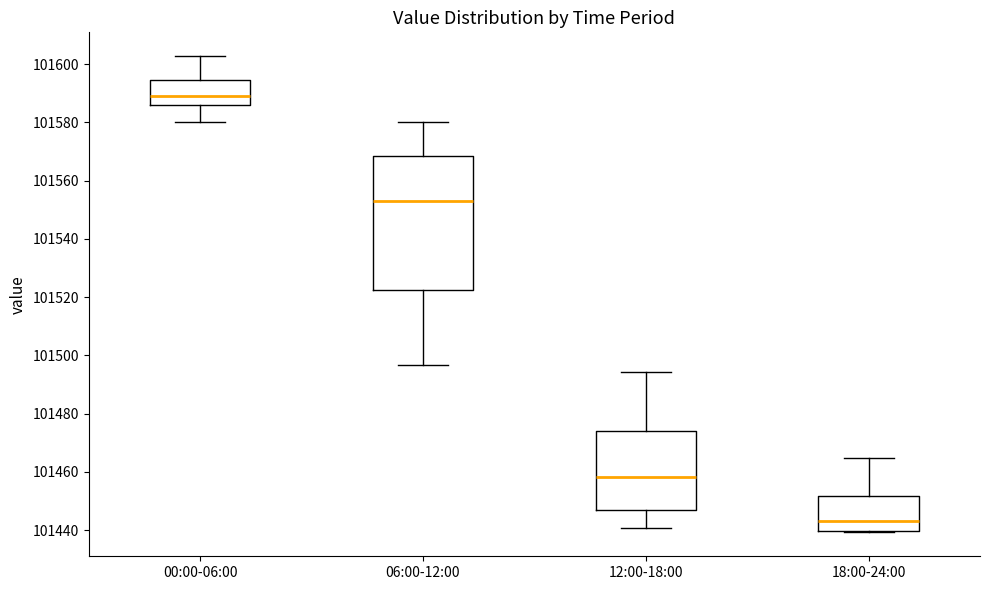

Reading left to right, transcribe this box plot: for each box, give where its median line is, the range the box spans, and where its two whiskers end, as read against the y-axis. The values are not printed on the chart, so give them approximately, as read against the axis.

00:00-06:00: median 101590, box 101586 to 101594, whiskers 101580 to 101602
06:00-12:00: median 101554, box 101522 to 101568, whiskers 101496 to 101580
12:00-18:00: median 101458, box 101448 to 101474, whiskers 101440 to 101494
18:00-24:00: median 101444, box 101440 to 101452, whiskers 101440 (just below the box's lower edge) to 101464